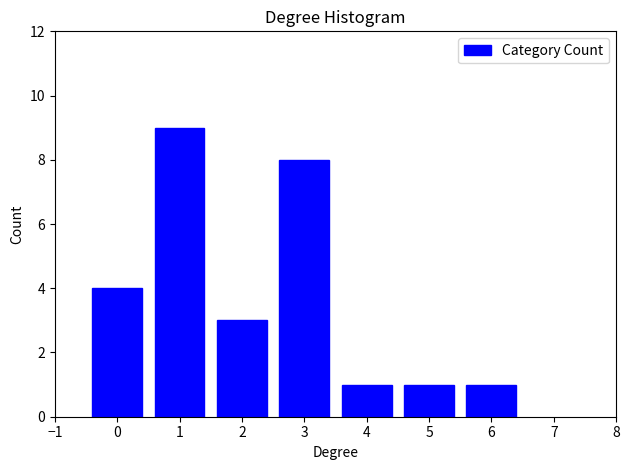

Reading left to right, transcribe this chart: for each bar, give the range it covers on the x-axis and its height. The values are not printed on the chart, so give them approximately, as read against the axis.

-0.5 to 0.5: 4
0.5 to 1.5: 9
1.5 to 2.5: 3
2.5 to 3.5: 8
3.5 to 4.5: 1
4.5 to 5.5: 1
5.5 to 6.5: 1